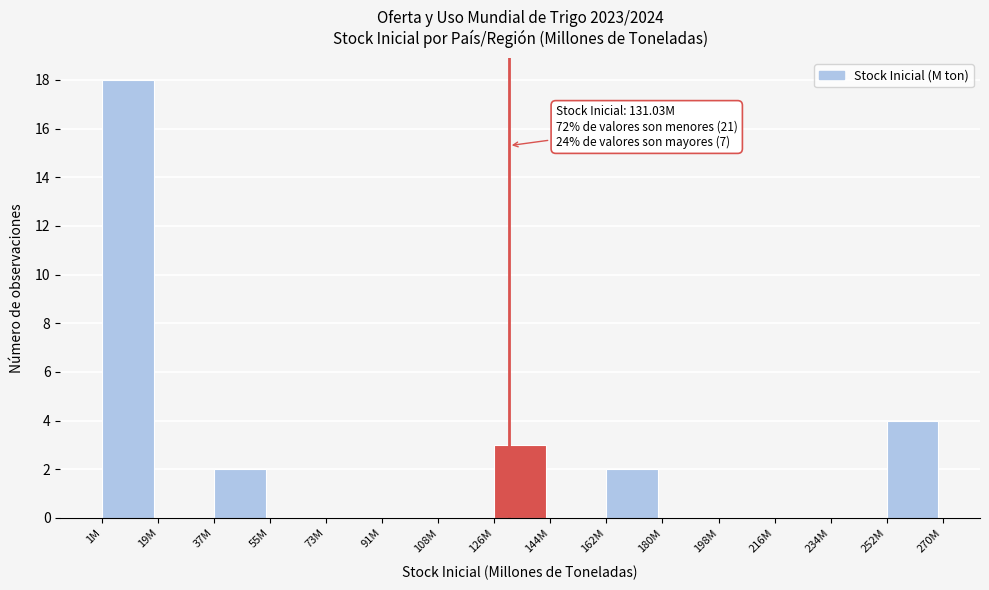

Reading left to right, list all the values displayed in this chart.

1M=18	19M=0	37M=2	55M=0	73M=0	91M=0	108M=0	126M=3	144M=0	162M=2	180M=0	198M=0	216M=0	234M=0	252M=4